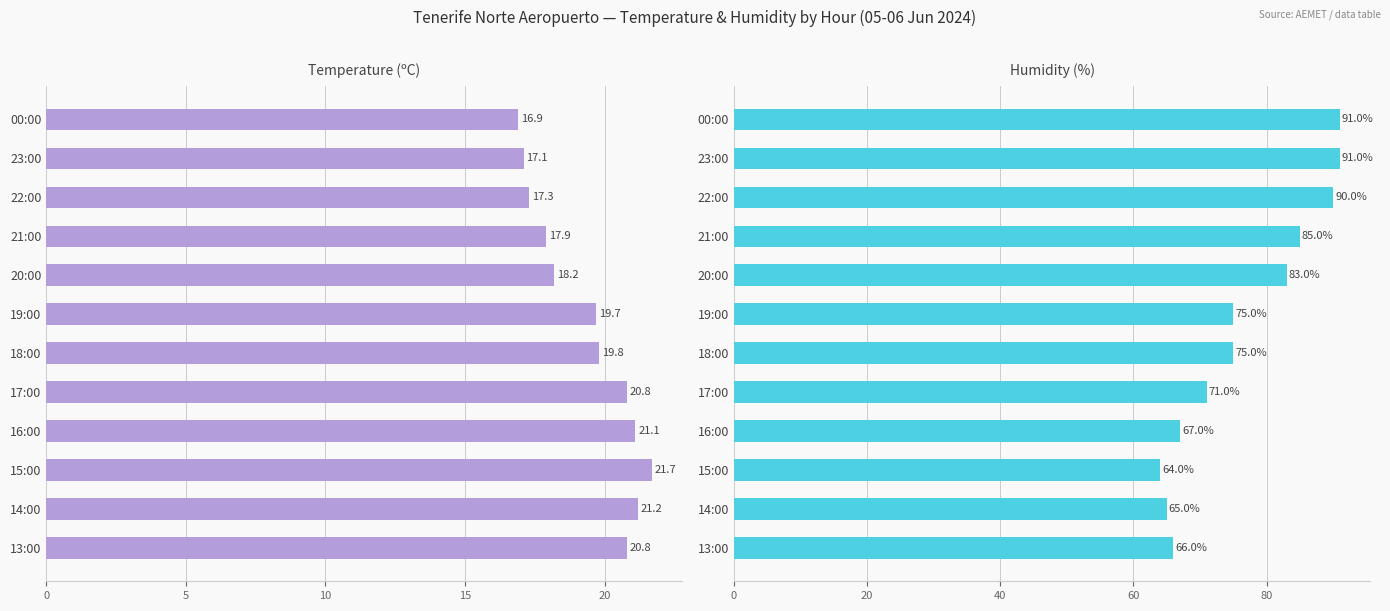

List the series in order of their overall mean, highest first.

Humidity (%), Temperature (ºC)